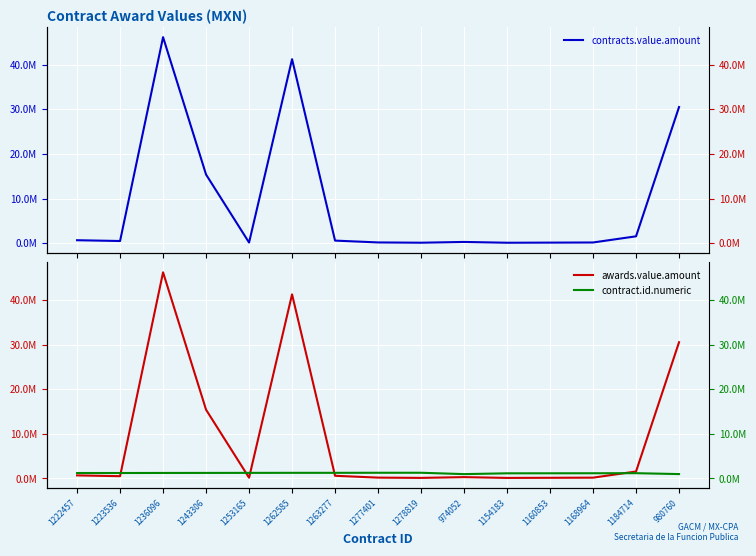

In contract.id.numeric, how many points are lower than both neighbors (excluding endpoints)?

1